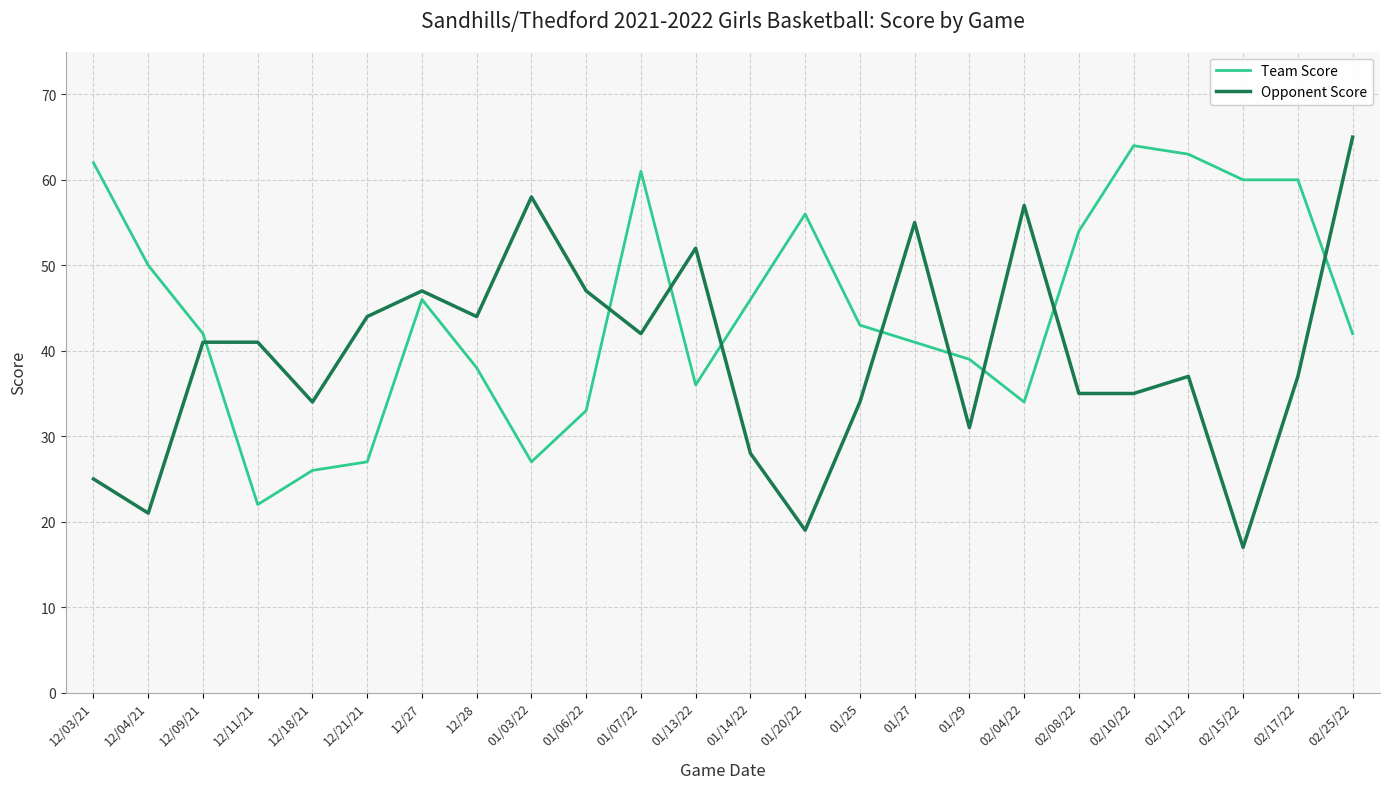

Reading left to right, what are all the values shown in this chart?

Team Score: 62	50	42	22	26	27	46	38	27	33	61	36	46	56	43	41	39	34	54	64	63	60	60	42
Opponent Score: 25	21	41	41	34	44	47	44	58	47	42	52	28	19	34	55	31	57	35	35	37	17	37	65